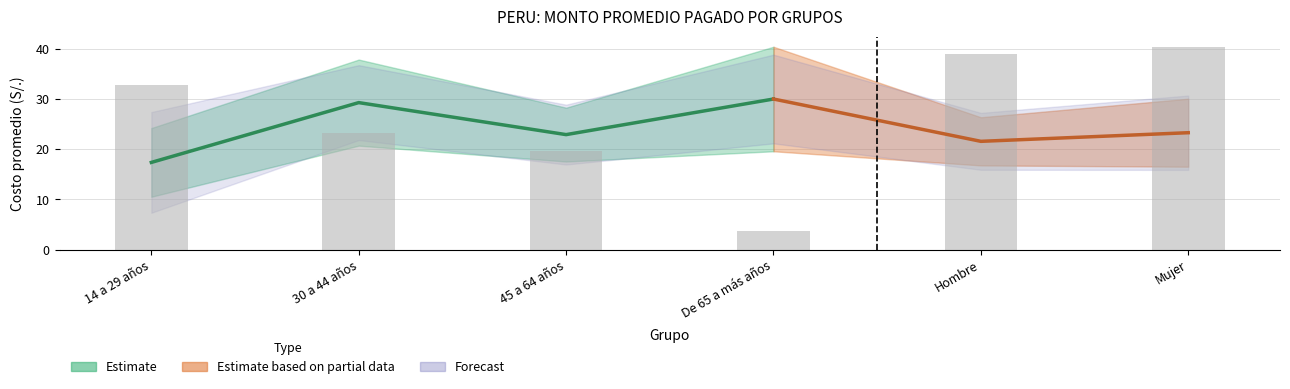

Reading left to right, extract all data points from this chart.

Costo promedio: 14 a 29 años=17.4	30 a 44 años=29.3	45 a 64 años=22.9	De 65 a más años=30.0	Hombre=21.6	Mujer=23.3
Inferior: 14 a 29 años=10.5	30 a 44 años=20.7	45 a 64 años=17.5	De 65 a más años=19.6	Hombre=16.8	Mujer=16.5
Superior: 14 a 29 años=24.2	30 a 44 años=37.9	45 a 64 años=28.3	De 65 a más años=40.4	Hombre=26.4	Mujer=30.1
Error estándar: 14 a 29 años=3.5	30 a 44 años=4.4	45 a 64 años=2.7	De 65 a más años=5.3	Hombre=2.4	Mujer=3.5
CV: 14 a 29 años=20.1	30 a 44 años=14.9	45 a 64 años=11.9	De 65 a más años=17.7	Hombre=11.3	Mujer=14.8